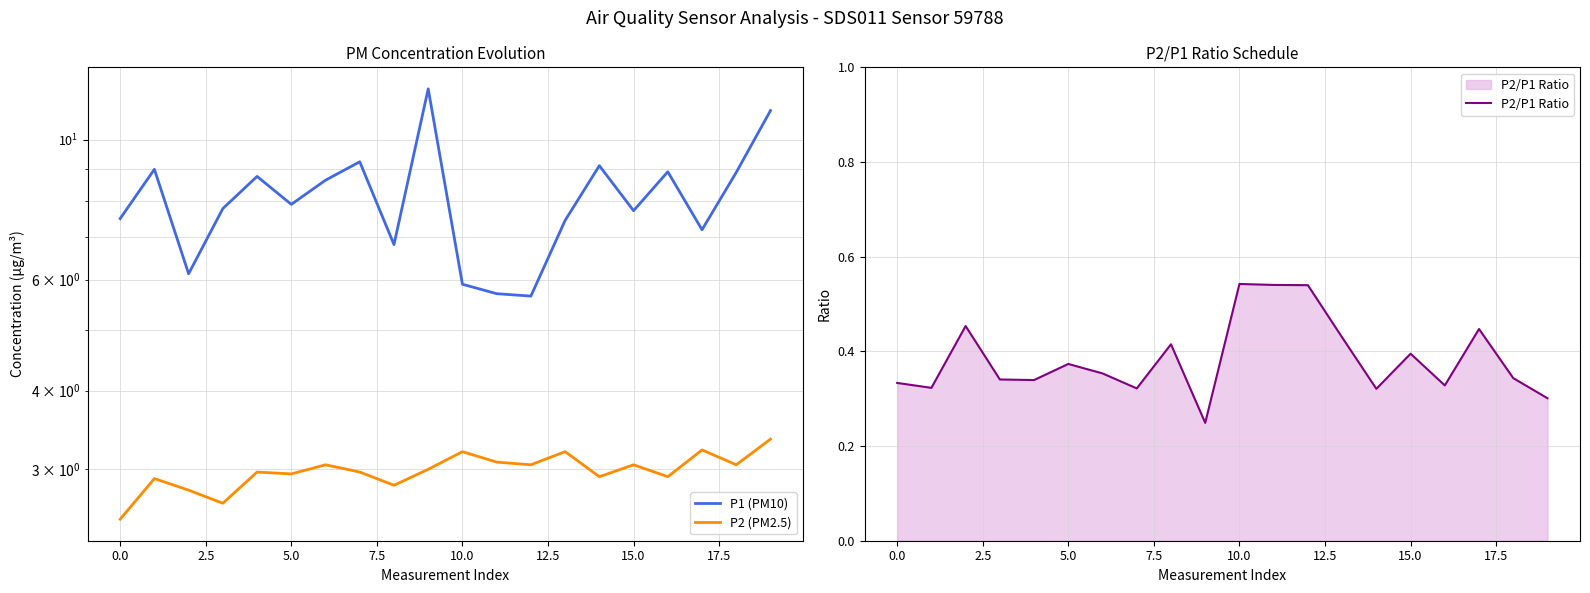

The value of P2/P1 Ratio at 15.0 is 0.7. True or false?

False